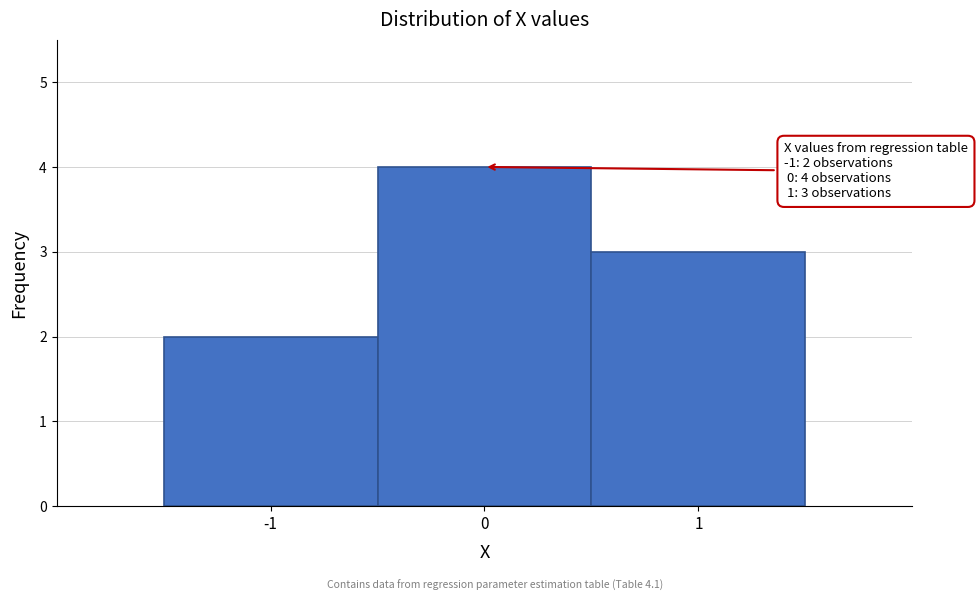

Which range on the x-axis has the tallest bar?

-0.5 to 0.5